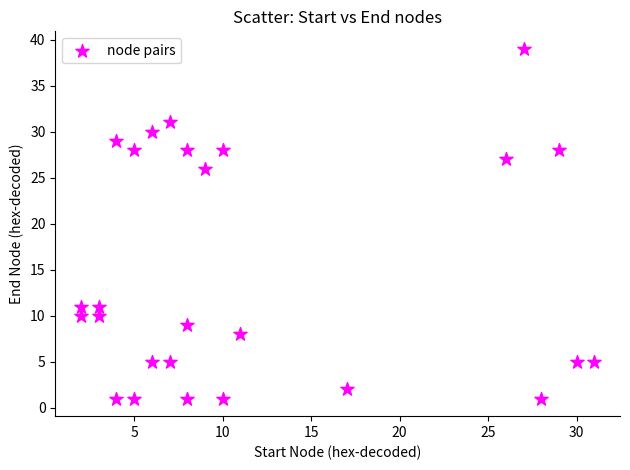

What is the range of X values (max minus min)?

29